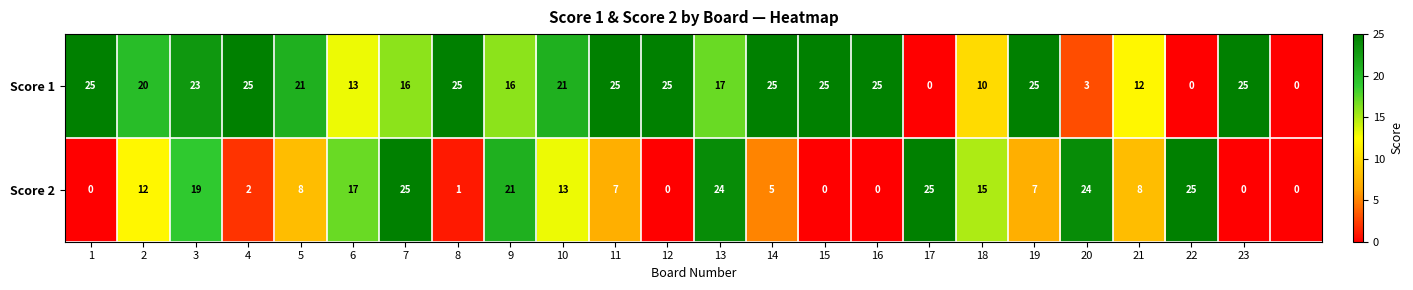

Which series has the largest total across all categories?

Score 1